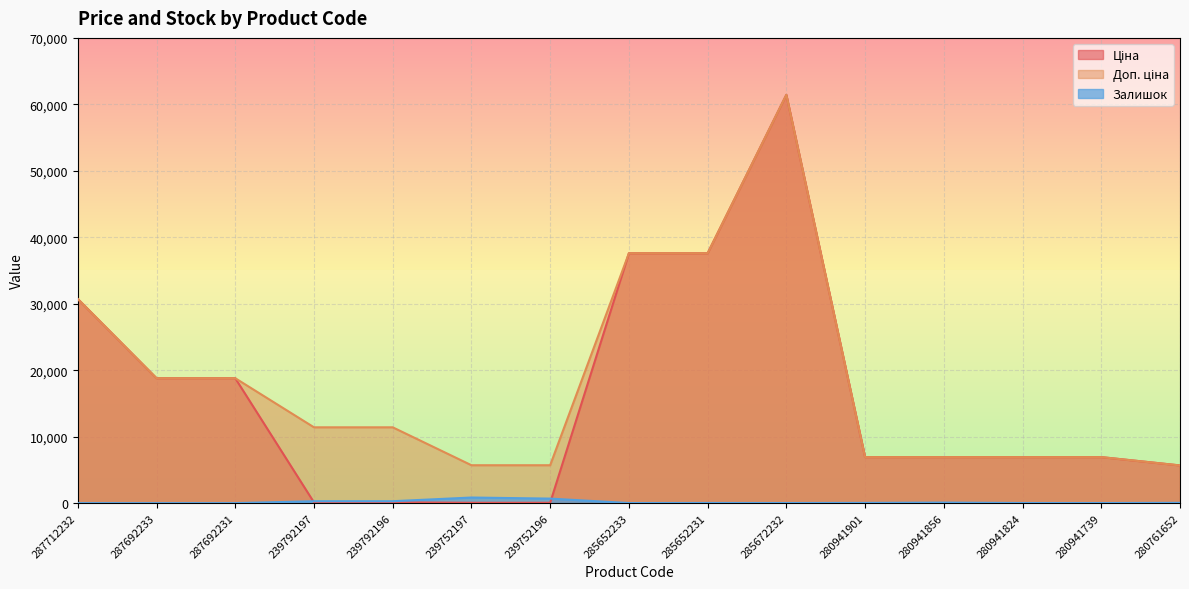

True or false: Доп. ціна and Ціна cross at least once.

False